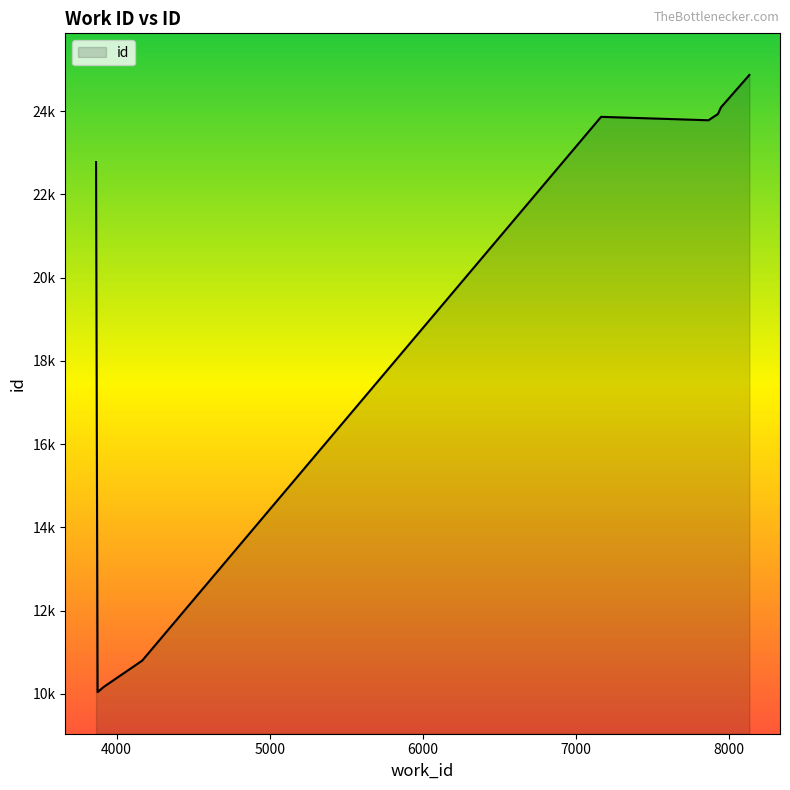

List the labels in order of value, largest first.

8131, 7945, 7926, 7163, 7864, 3866, 4167, 3916, 3876